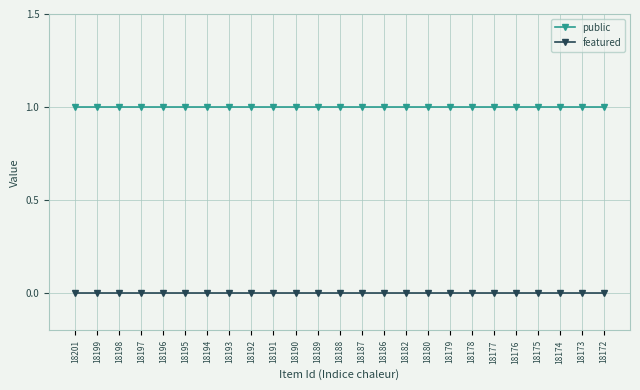

What is the value of the public point at the 19th from the left?

1